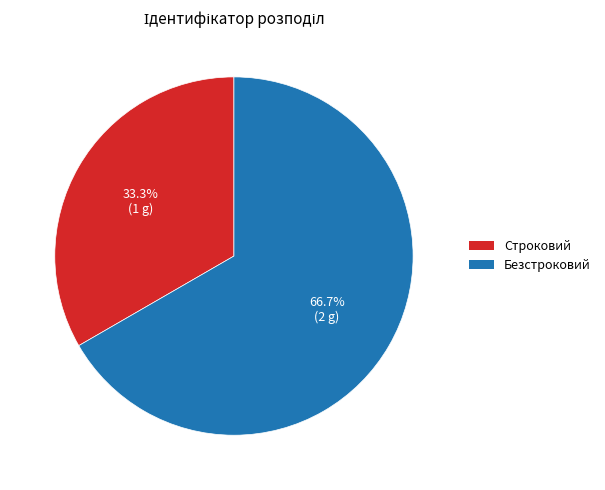

What percentage is NOT represented by Безстроковий?

33.3%